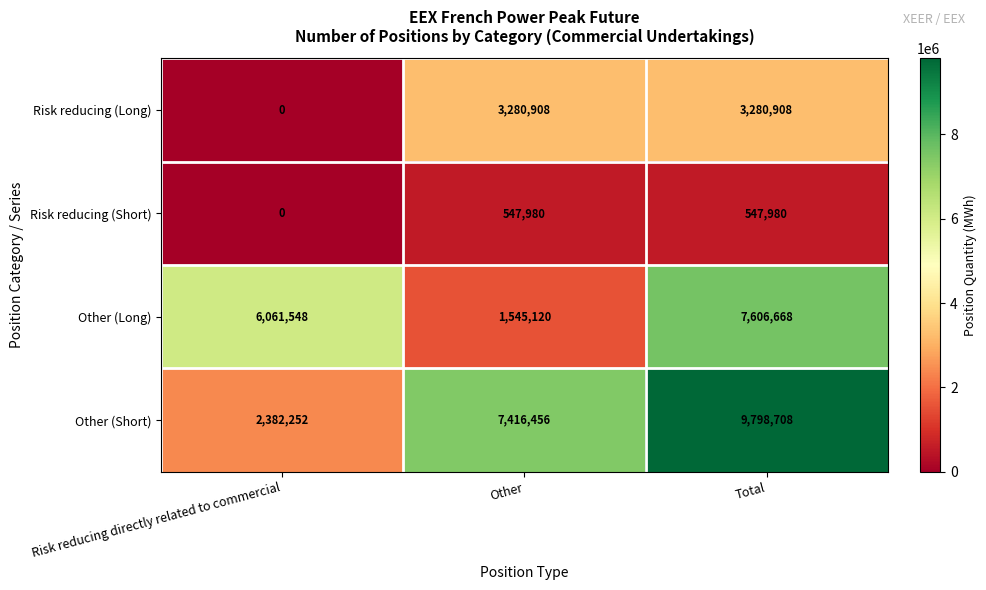

How many distinct data groups are displayed?

4